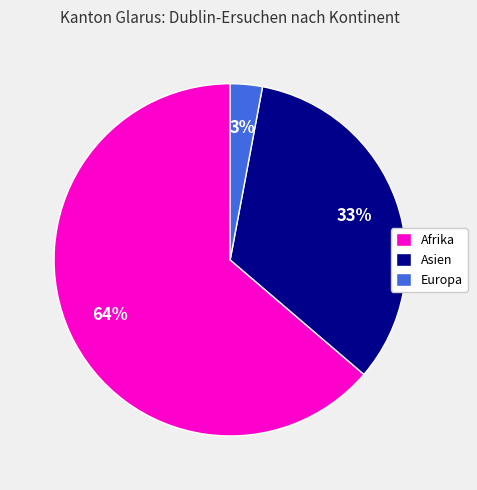

How many slices are in this pie chart?

3